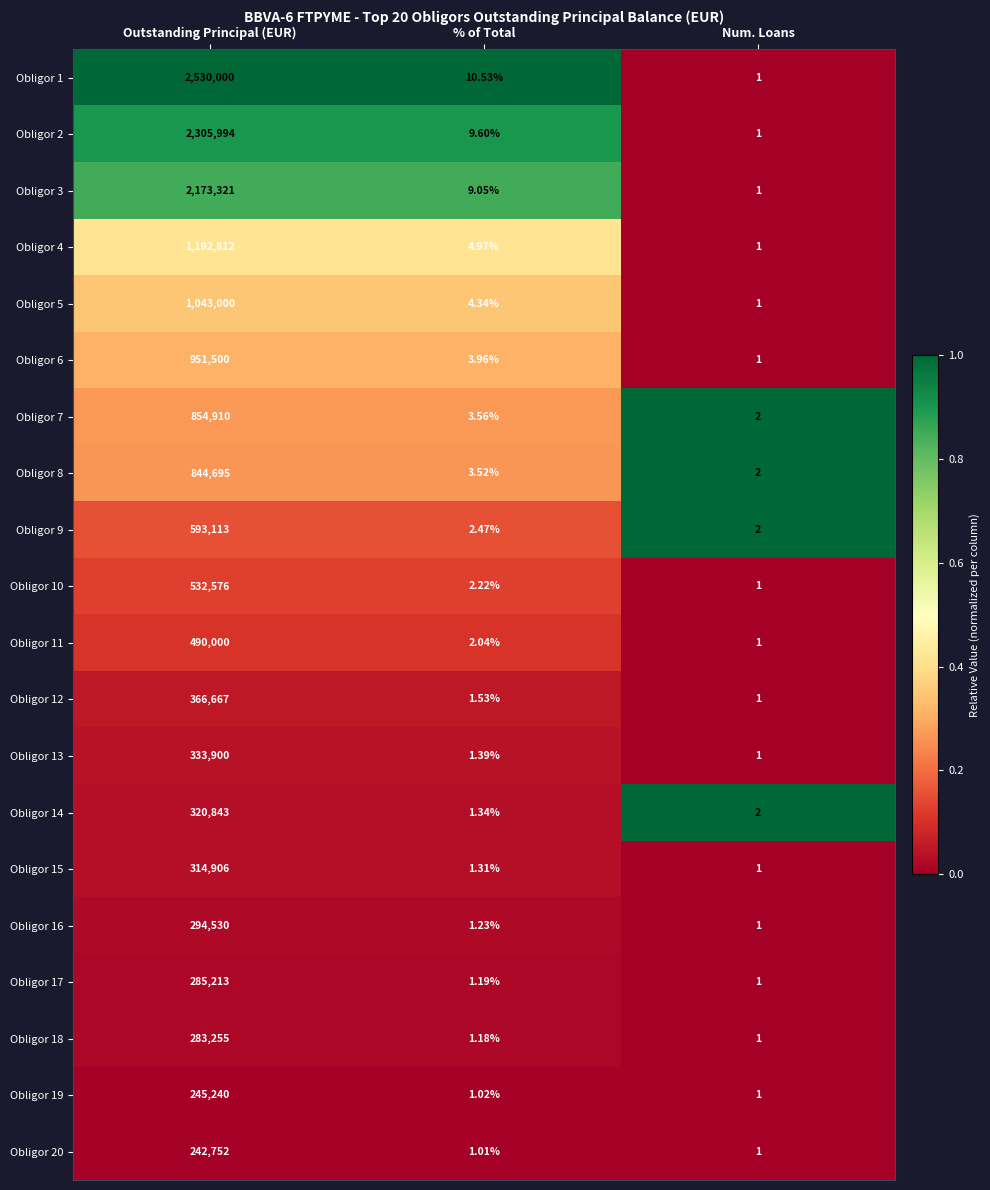

At which label does Obligor 14 first exceed 2?

Outstanding Principal (EUR)